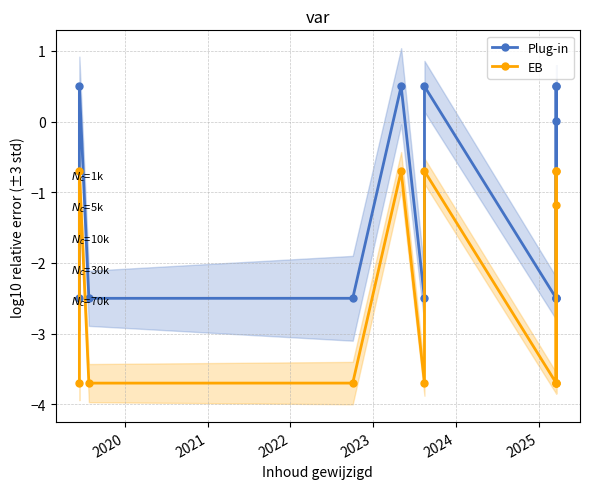

Which series has the largest total across all categories?

Plug-in